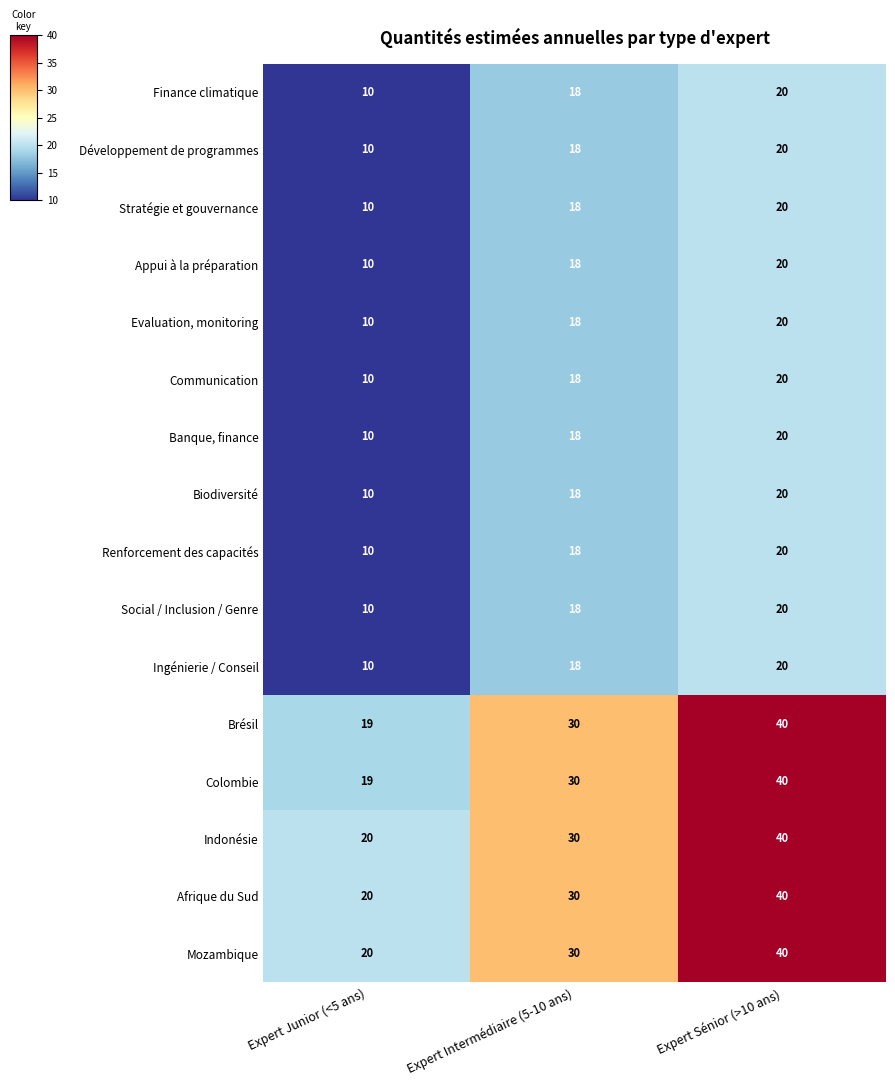

What is the approximate value of Colombie at Expert Junior (<5 ans), to the nearest 10?

20